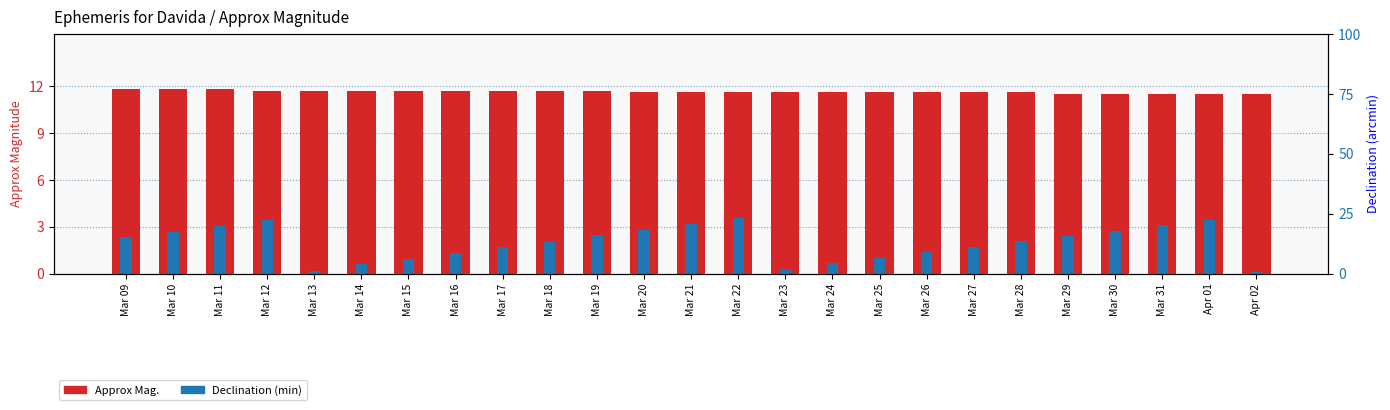

At how many categories does at least one series exceed 11?

25